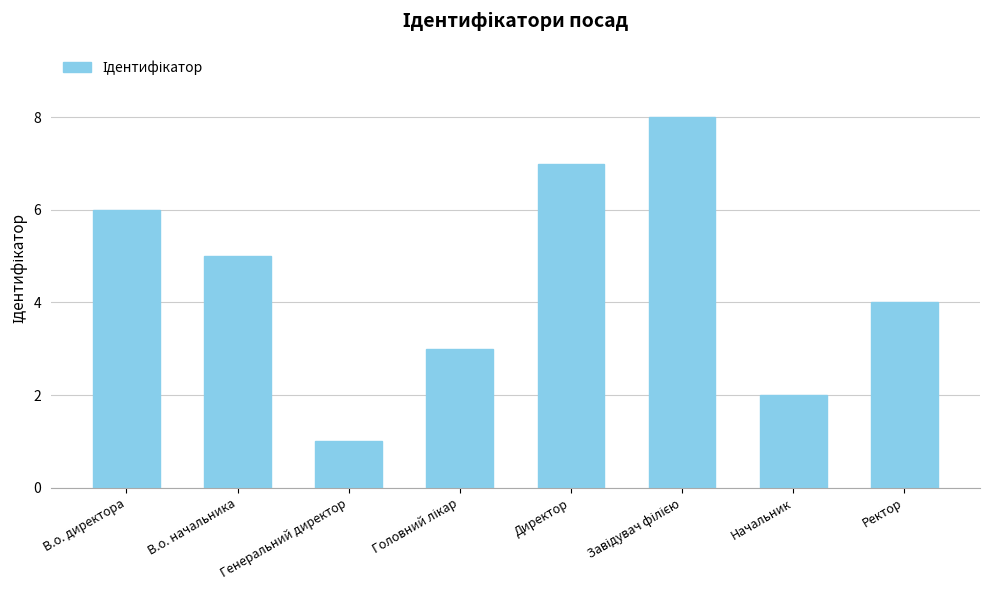

What is the sum of all values?

36